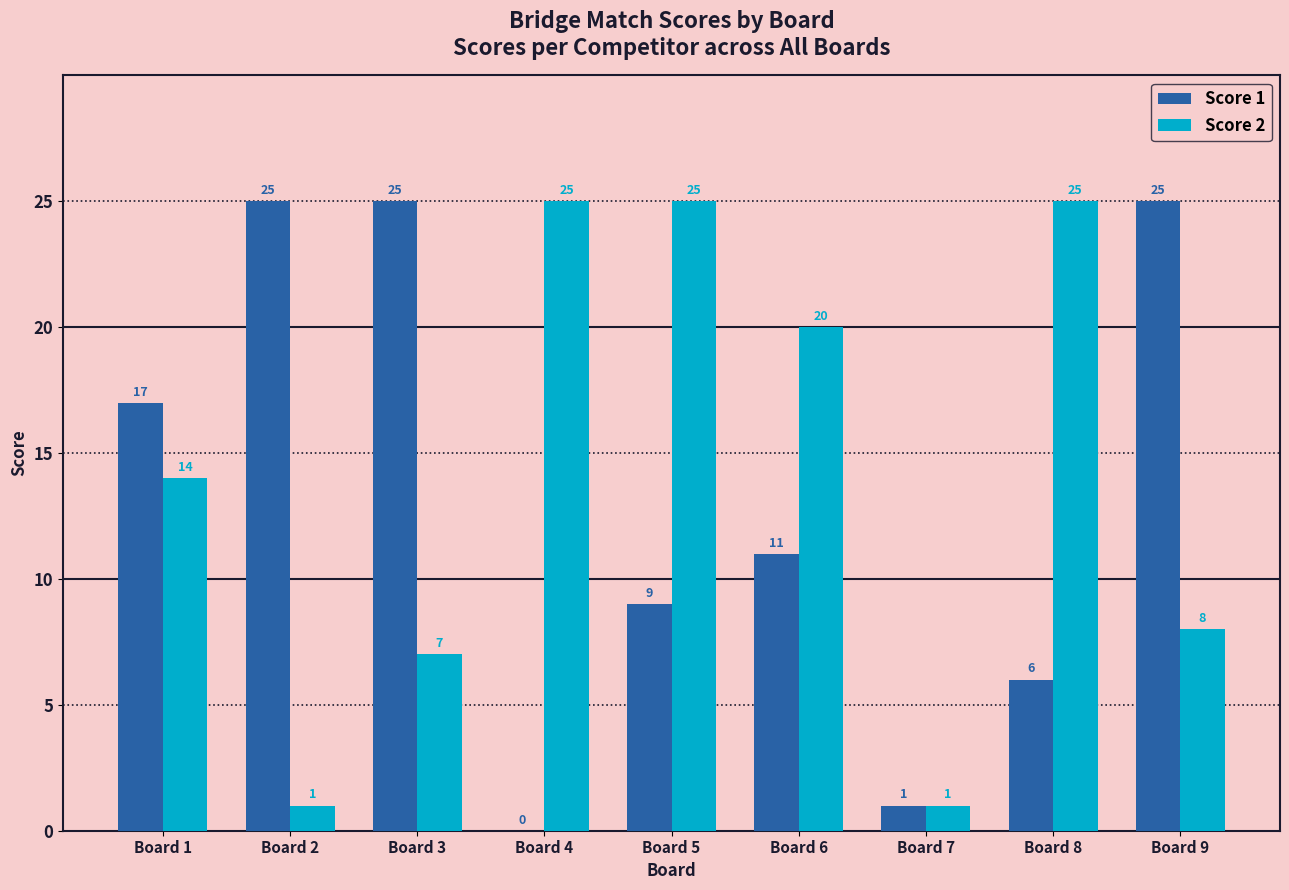

What is the sum of the Score 2 values at Board 9 and Board 8?

33